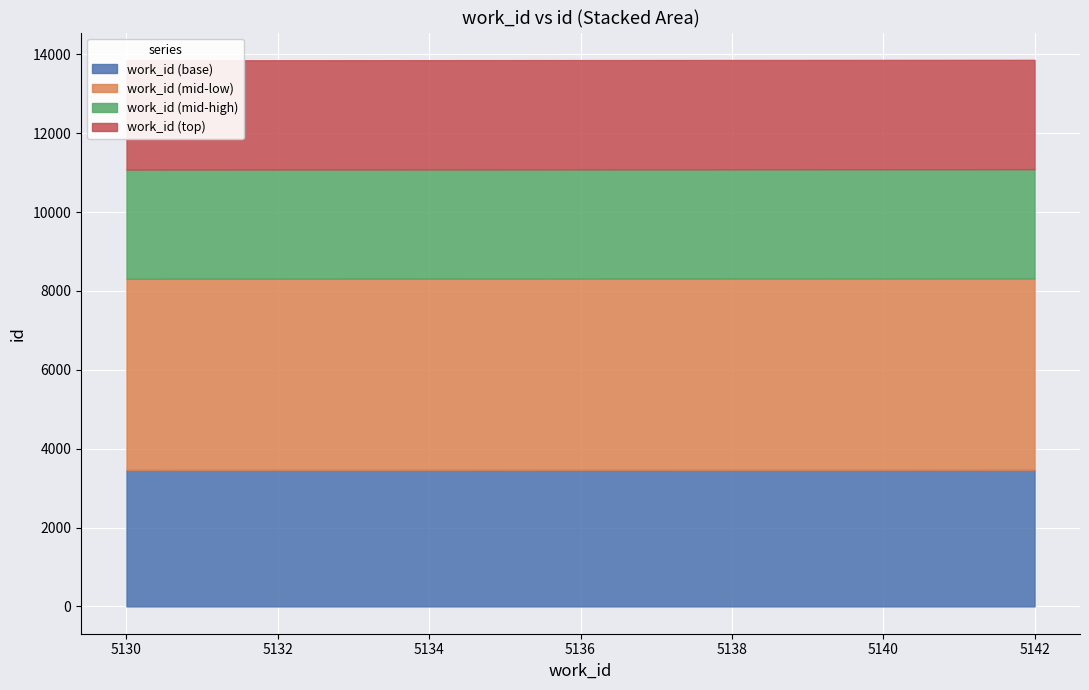

What is the minimum value for work_id (base)?

3461.8